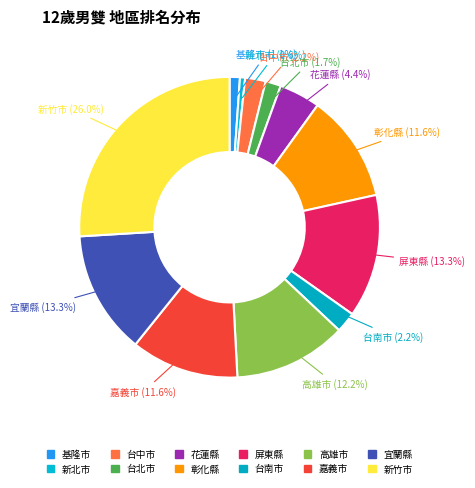

Does 基隆市 represent more than half of the total?

No